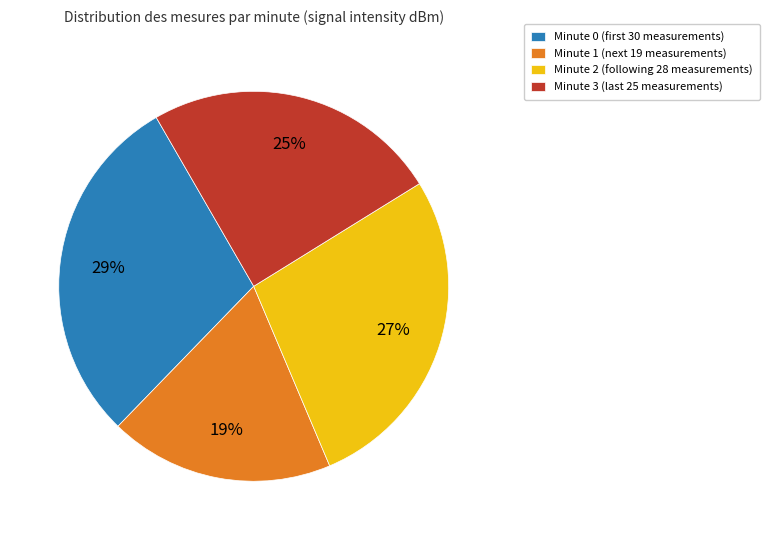

What is the smallest slice in the pie chart?

Minute 1 (next 19 measurements)